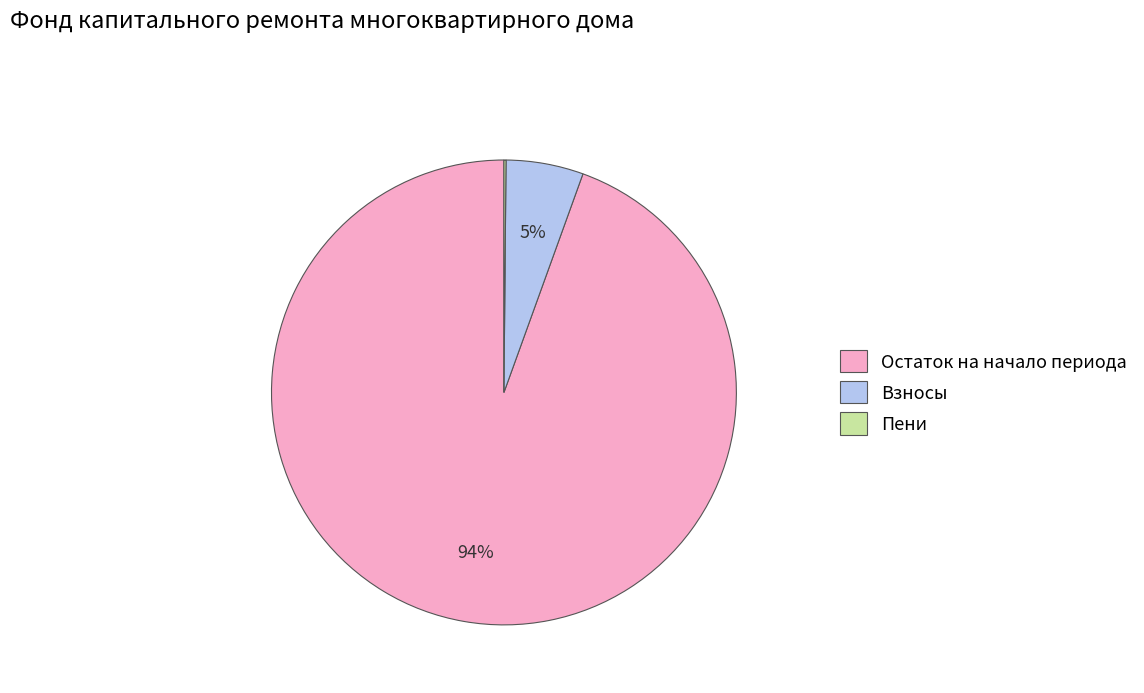

Which slice represents more than half of the pie?

Остаток на начало периода